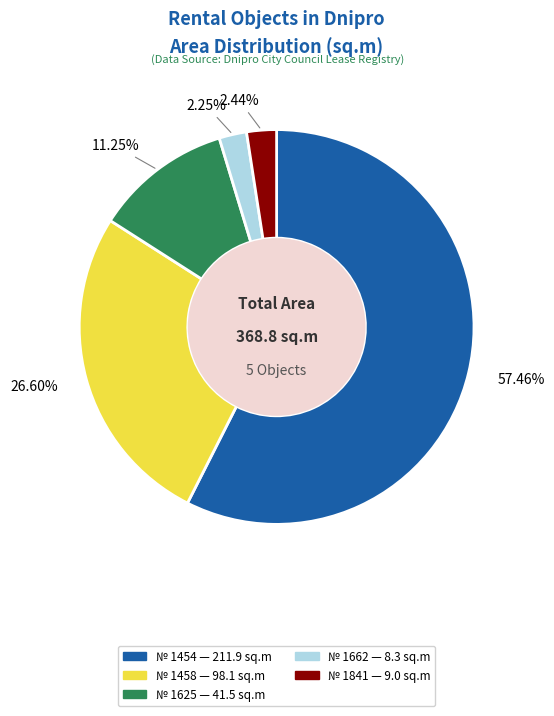

How many segments does this pie chart have?

5